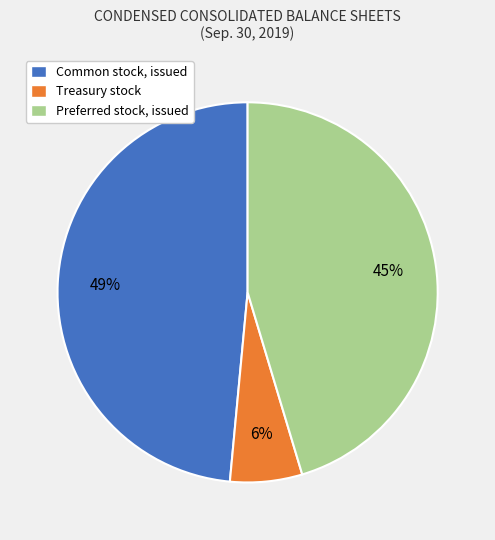

Approximately how many times larger is the value at Preferred stock, issued compared to Common stock, issued?

0.9